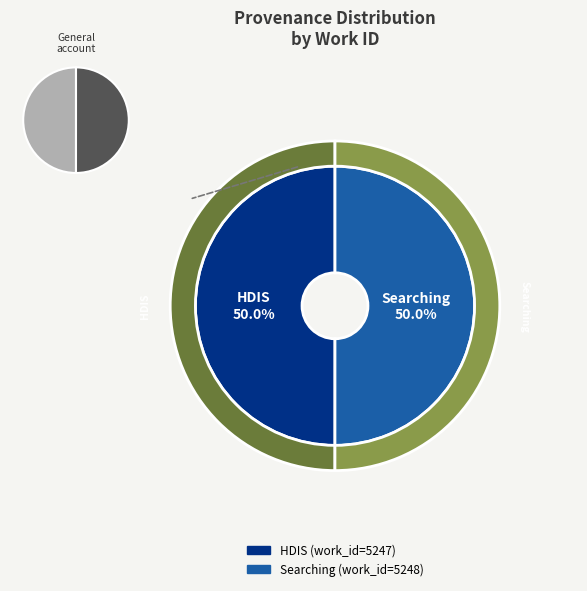

Count the number of slices in the pie.

2